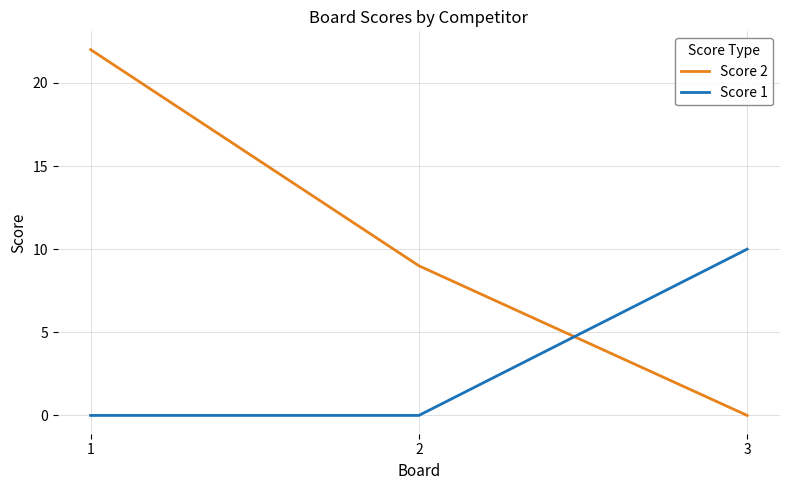

What is the maximum value shown in the chart?

22